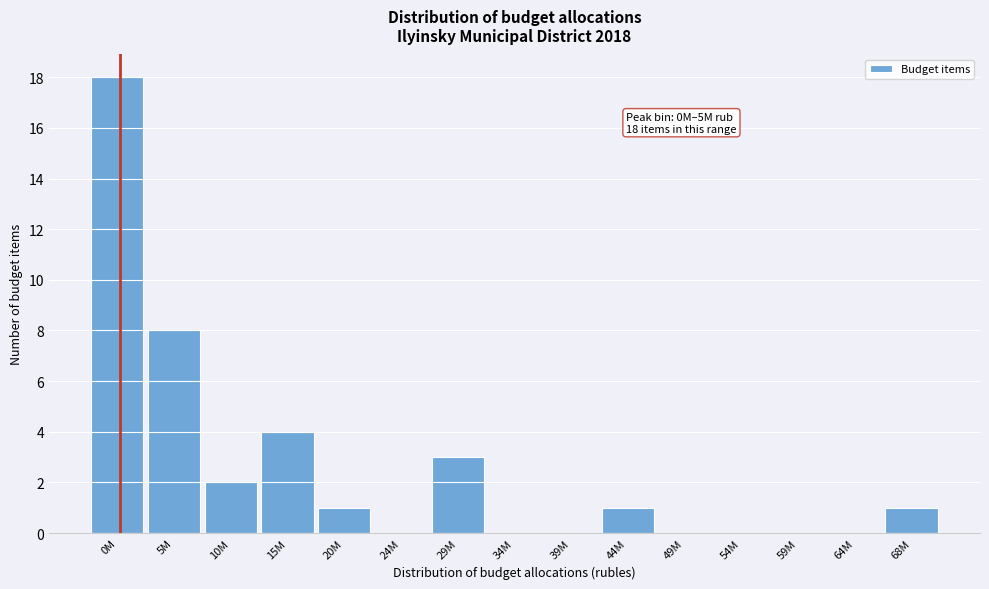

Reading right to left, list all the values displayed in this chart.

68M=1	64M=0	59M=0	54M=0	49M=0	44M=1	39M=0	34M=0	29M=3	24M=0	20M=1	15M=4	10M=2	5M=8	0M=18